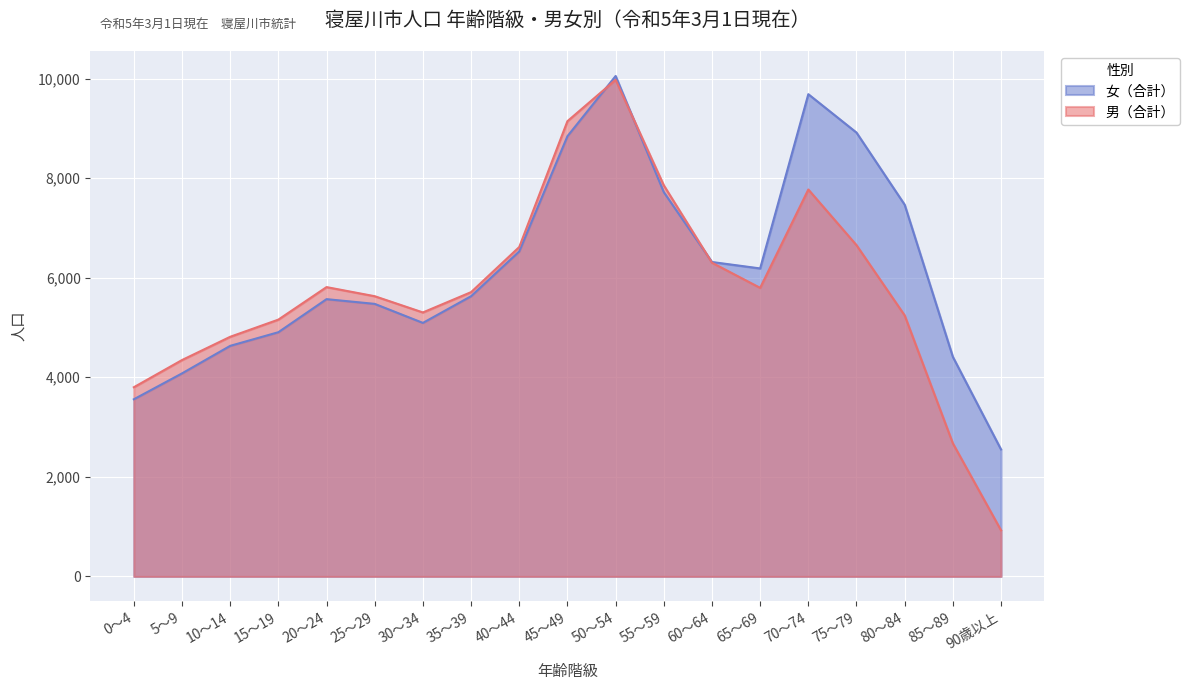

Between 50～54 and 5～9, which is larger?

50～54